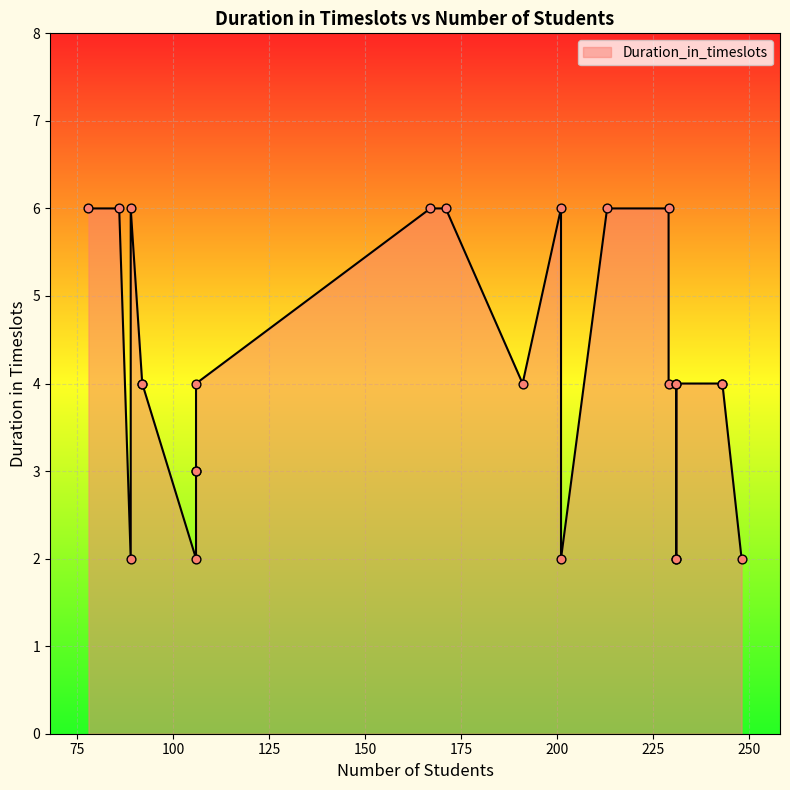

Which has a higher value, 106 or 229?

229